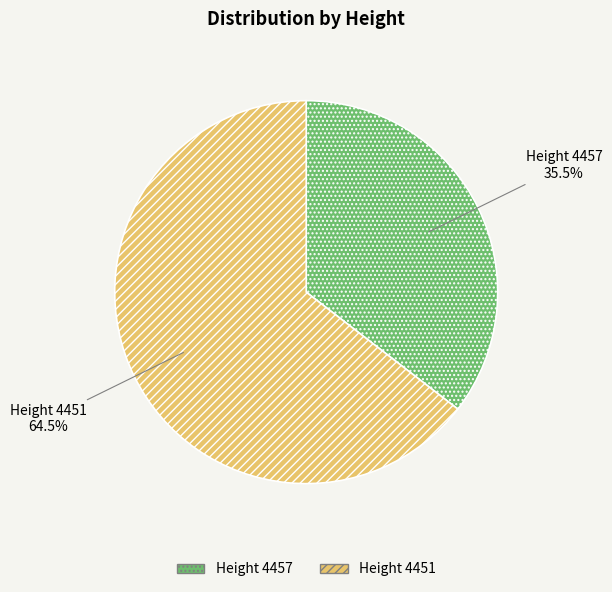

How many slices are in this pie chart?

2